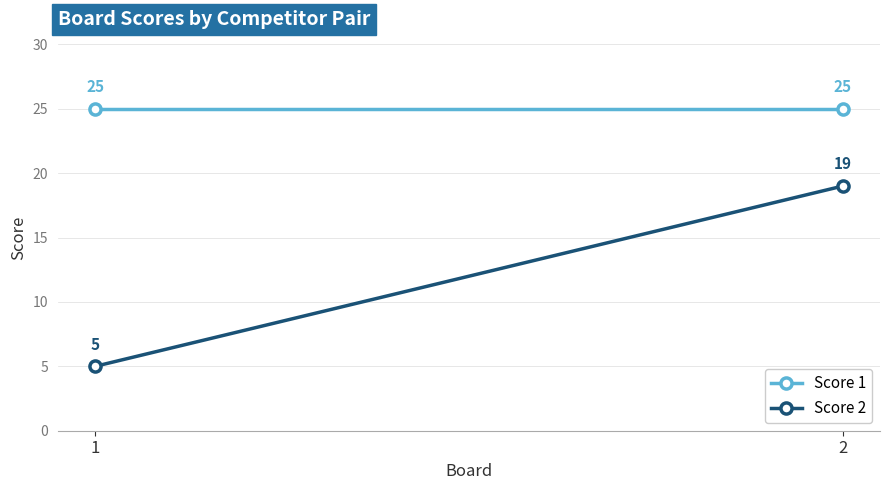

What is the value of the Score 2 point at the 2nd from the left?

19